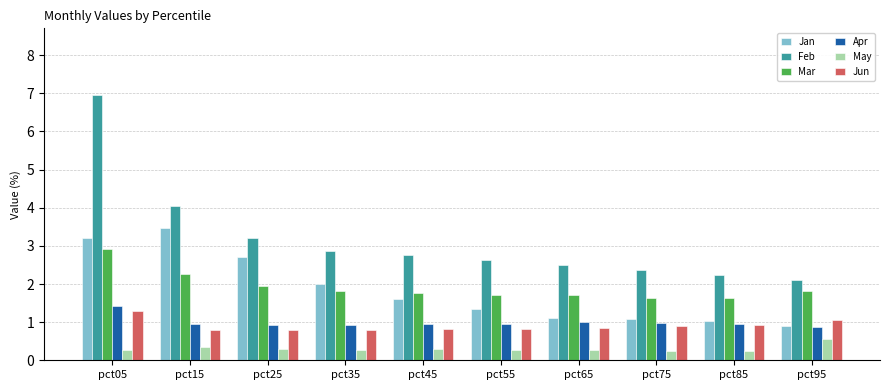

What is the sum of the Feb values at pct85 and pct35?

5.1